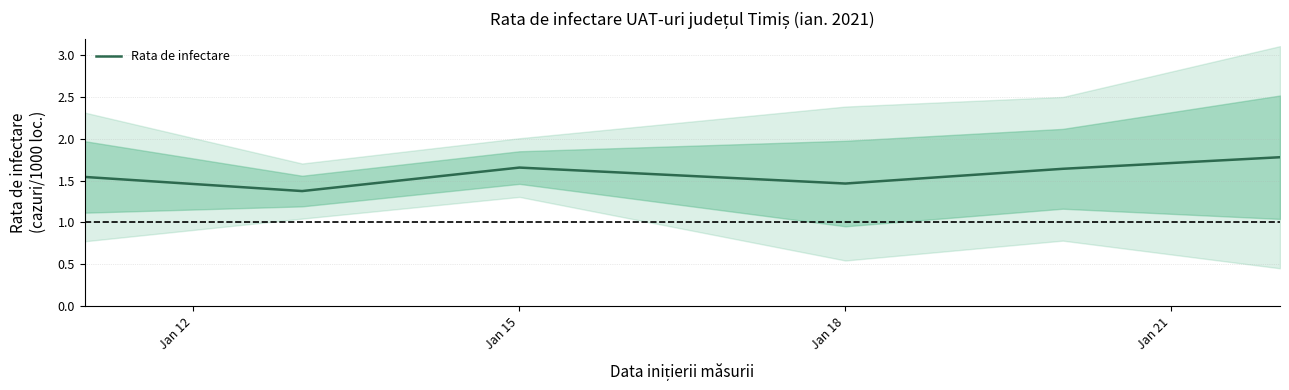

What is the minimum value for Rata de infectare?

1.4